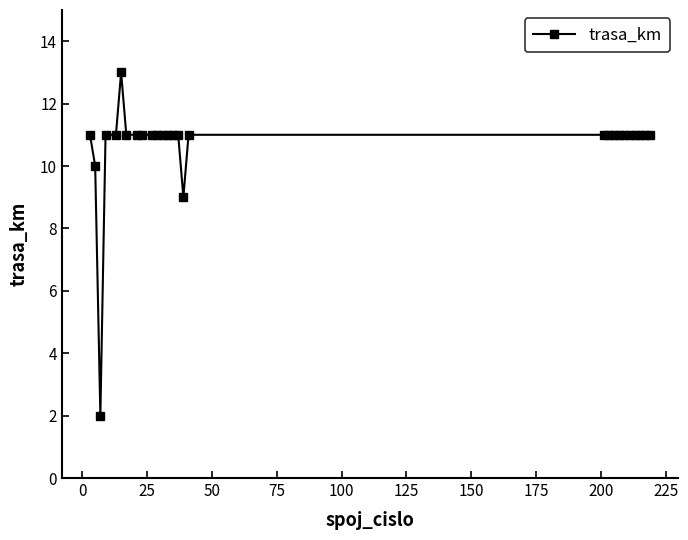

What is the maximum value shown in the chart?

13